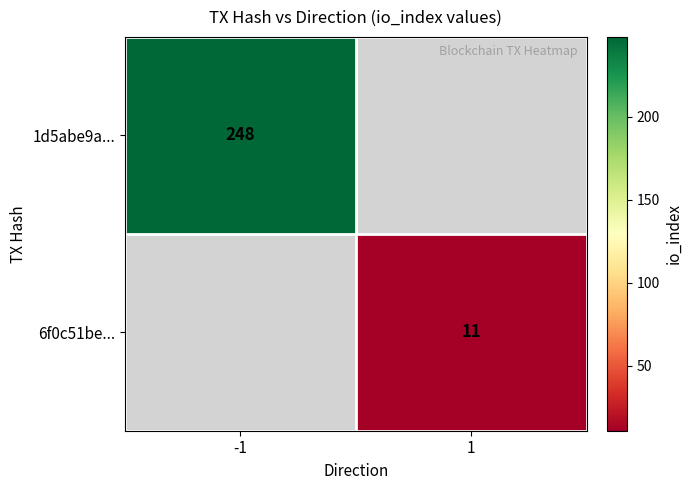

The 1d5abe9a... series shows 341 at -1. True or false?

False